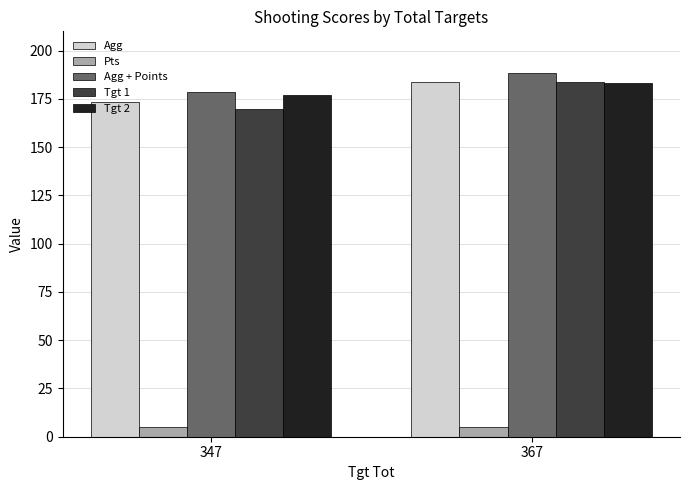

True or false: Agg + Points has a value of 188.5 at 367.

True